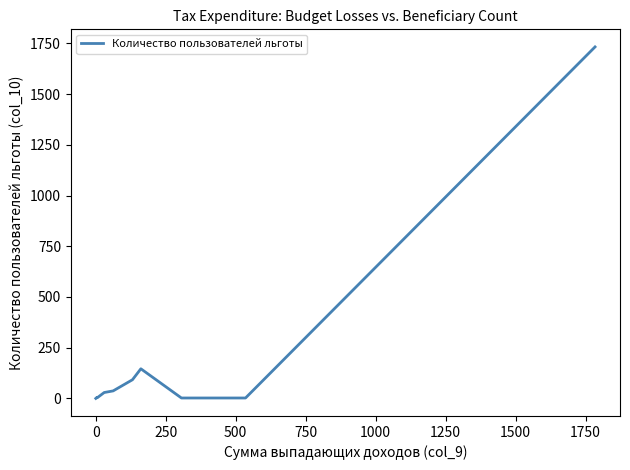

Is it true that the value at 0 is 0?

True